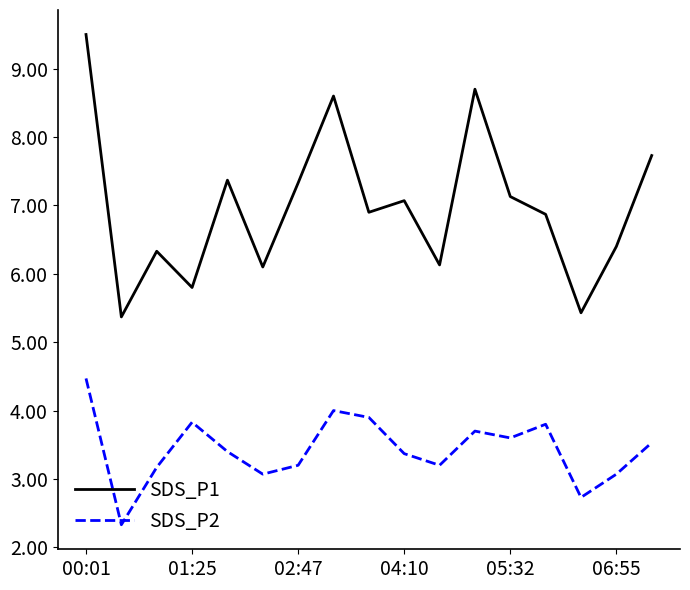

Count the number of categories in the chart.

17